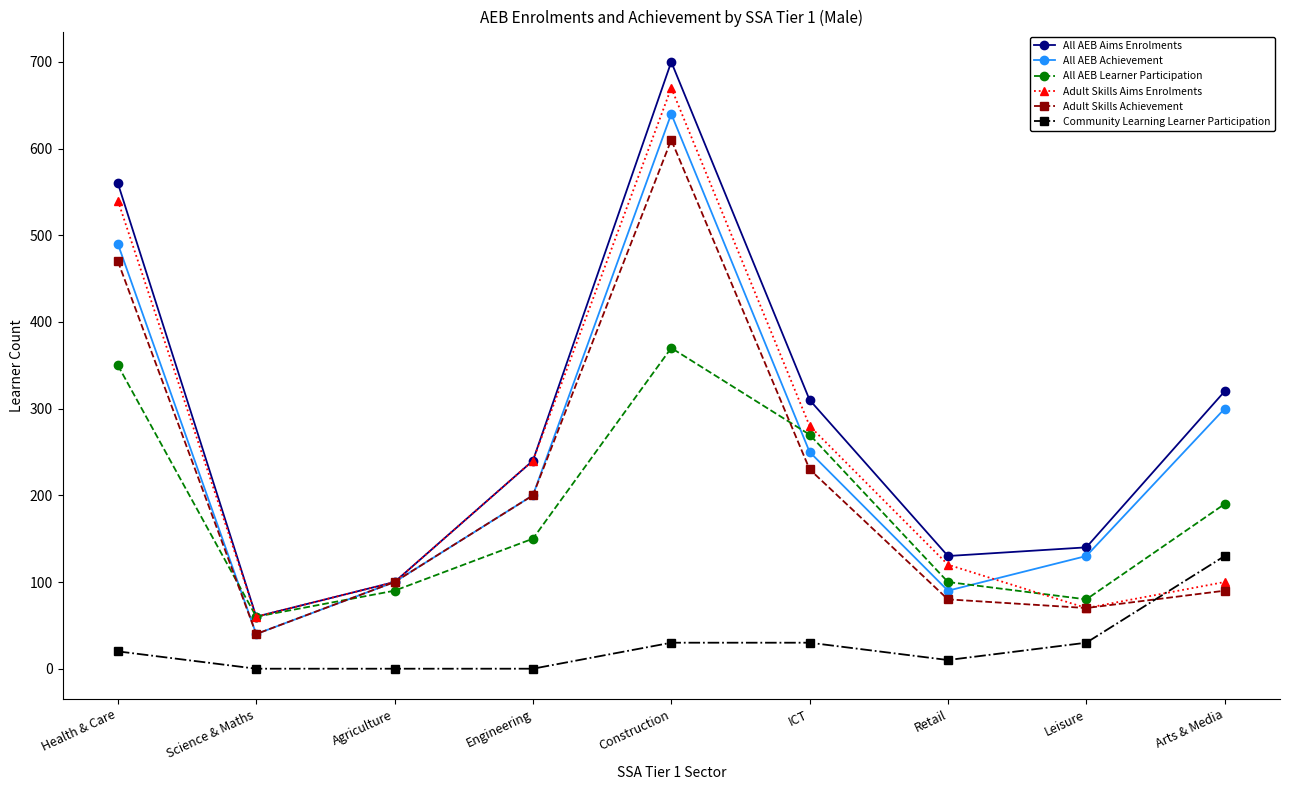

In Adult Skills Aims Enrolments, how many points are lower than both neighbors (excluding endpoints)?

2